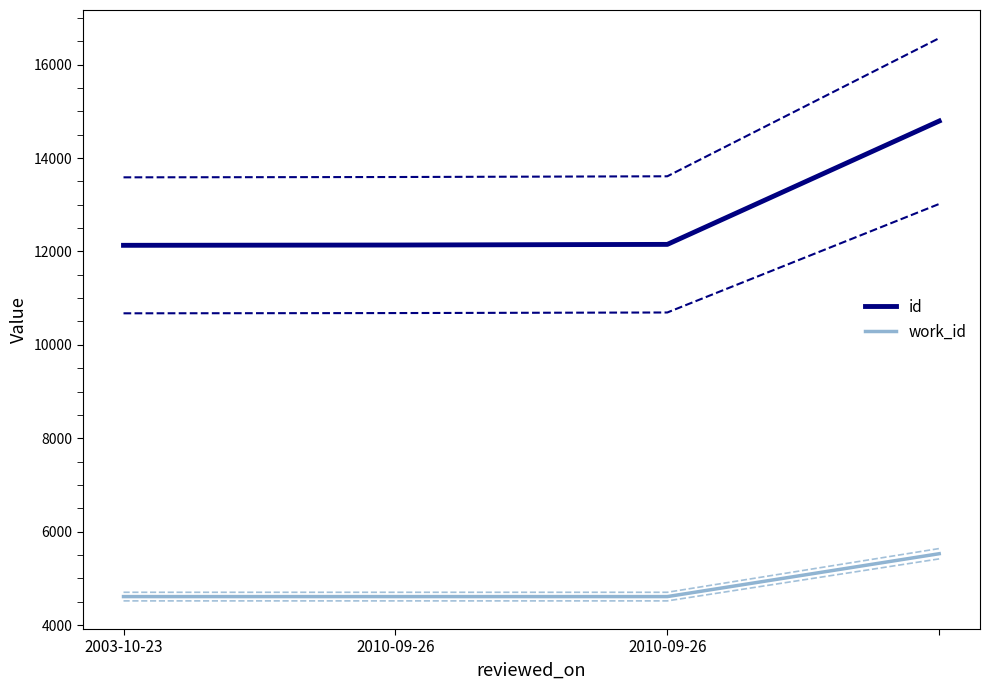

What is the sum of all work_id values?

19358